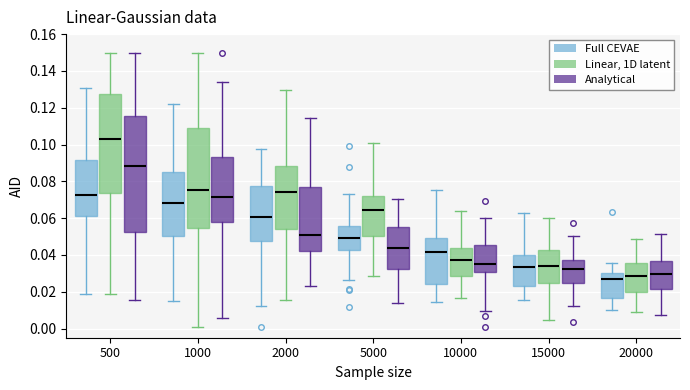

Comparing the boxes themselves (not the whiskers), which one is the tallest?

500 (Analytical)